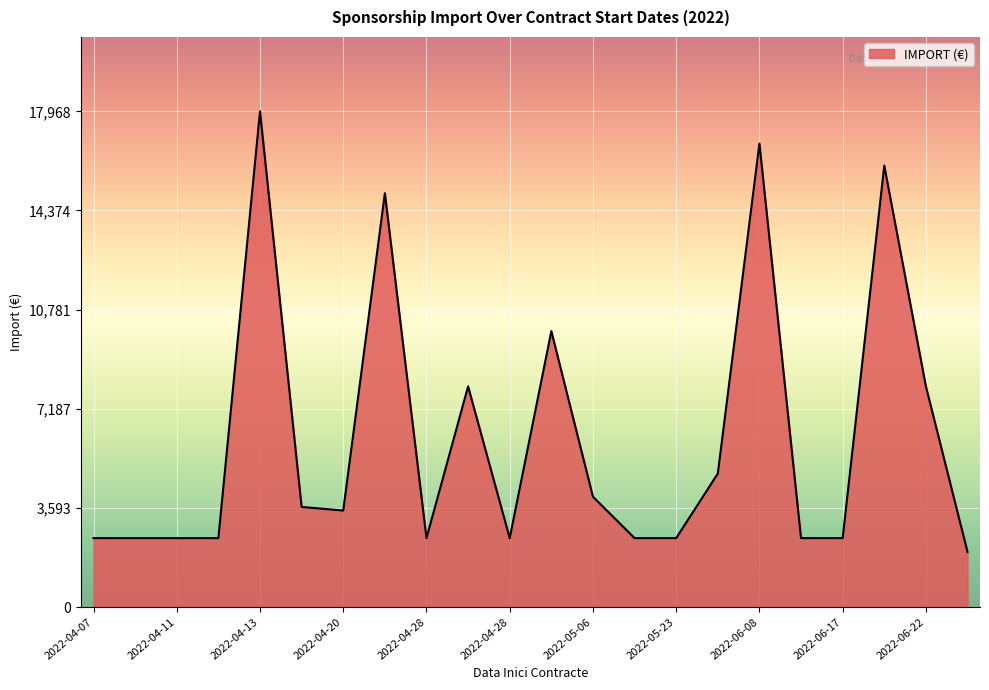

Count the number of data series in this chart.

1